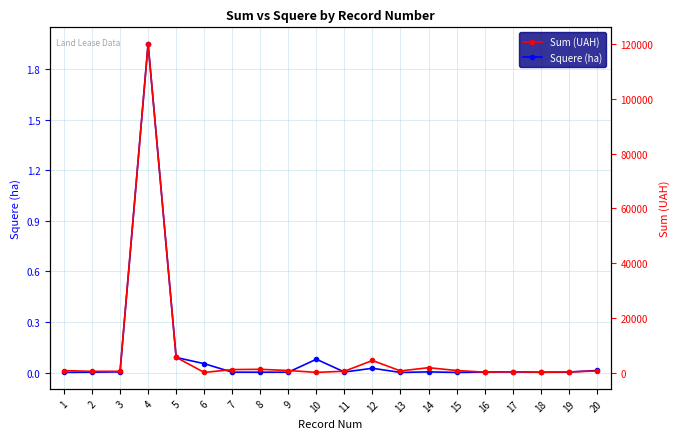

How many categories are shown in the chart?

20